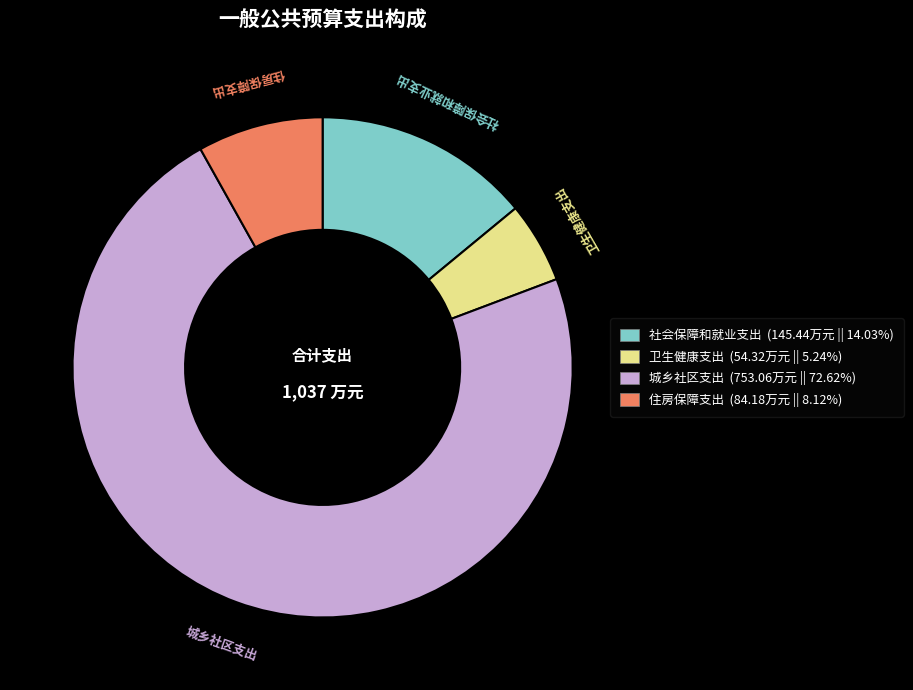

What is the smallest slice in the pie chart?

卫生健康支出